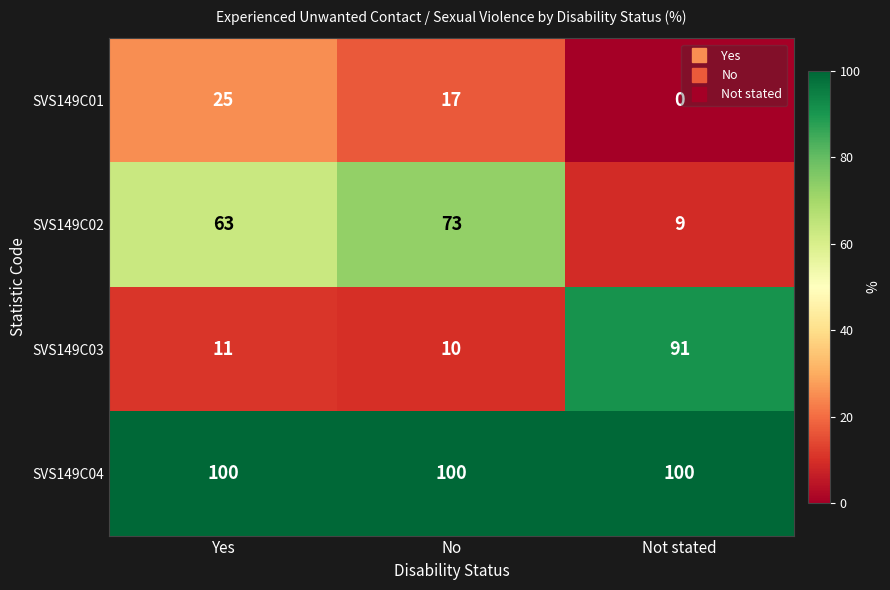

How many series are shown in this chart?

4